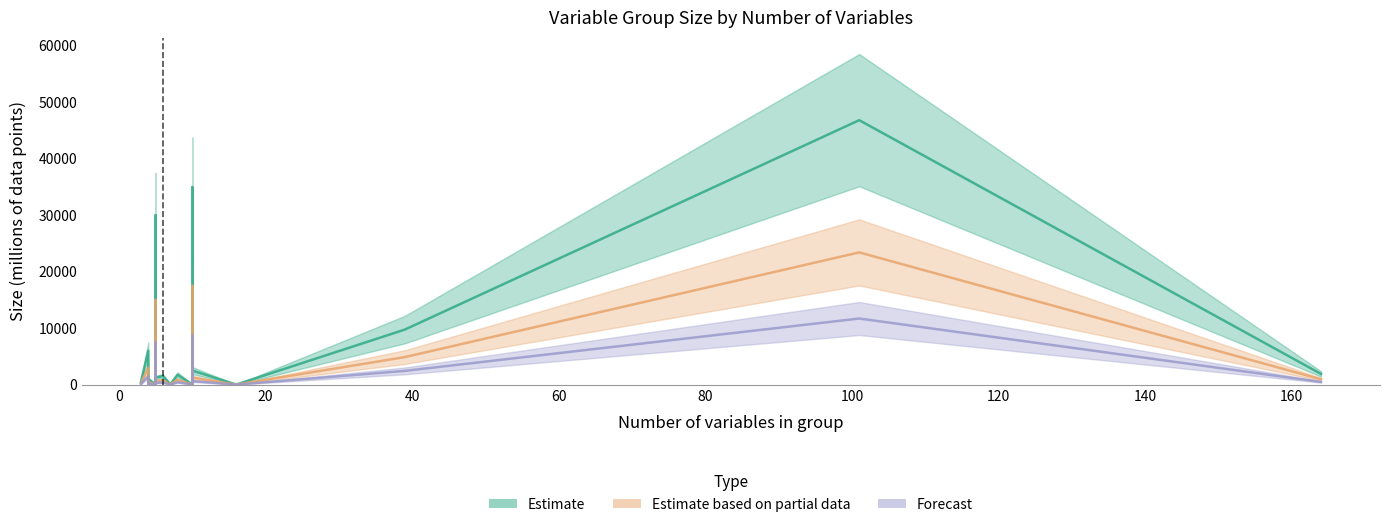

Which series has the largest total across all categories?

Estimate